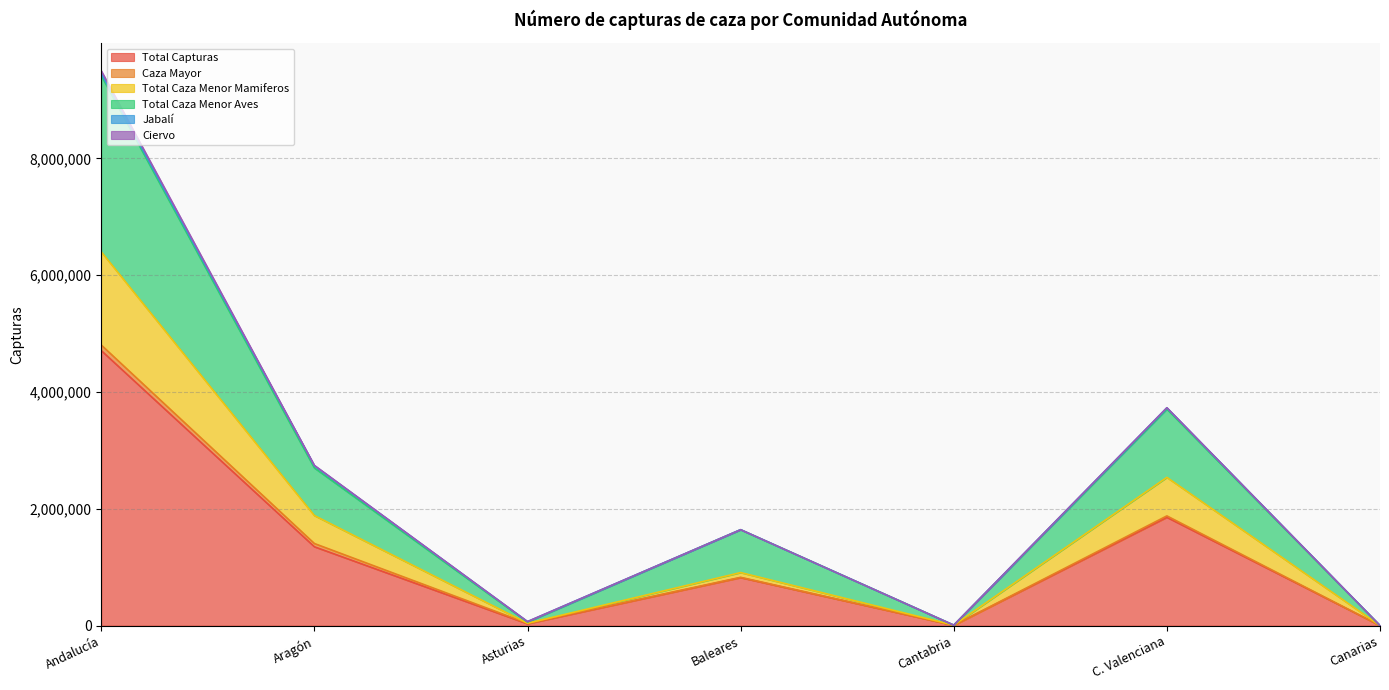

What is the approximate value of Total Caza Menor Aves at Canarias, to the nearest 100?

200